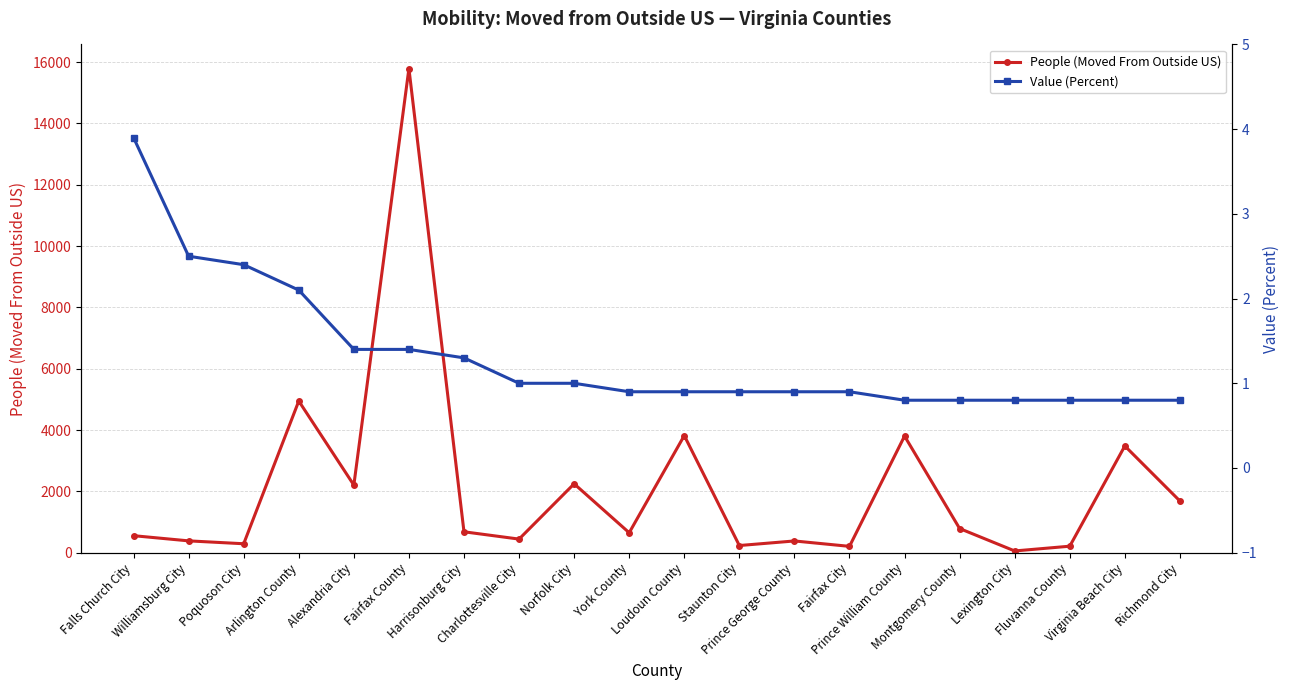

Between Poquoson City and Arlington County, which is larger?

Arlington County